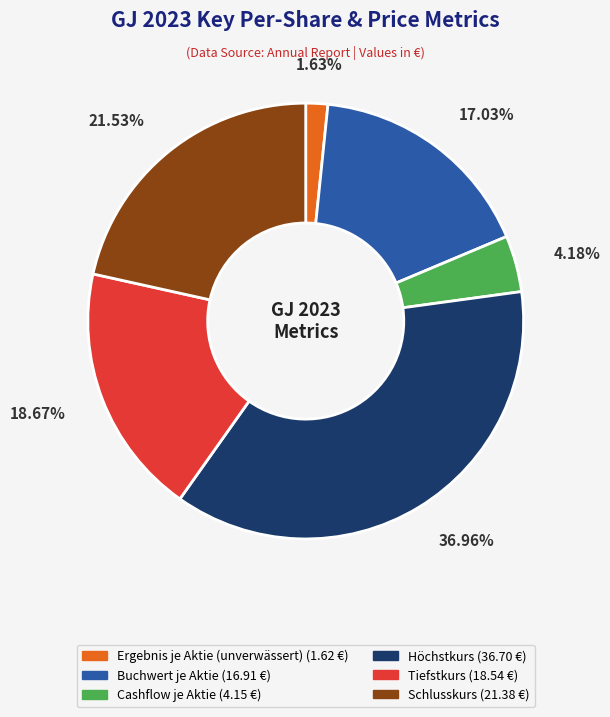

Is Höchstkurs the majority of the pie?

No